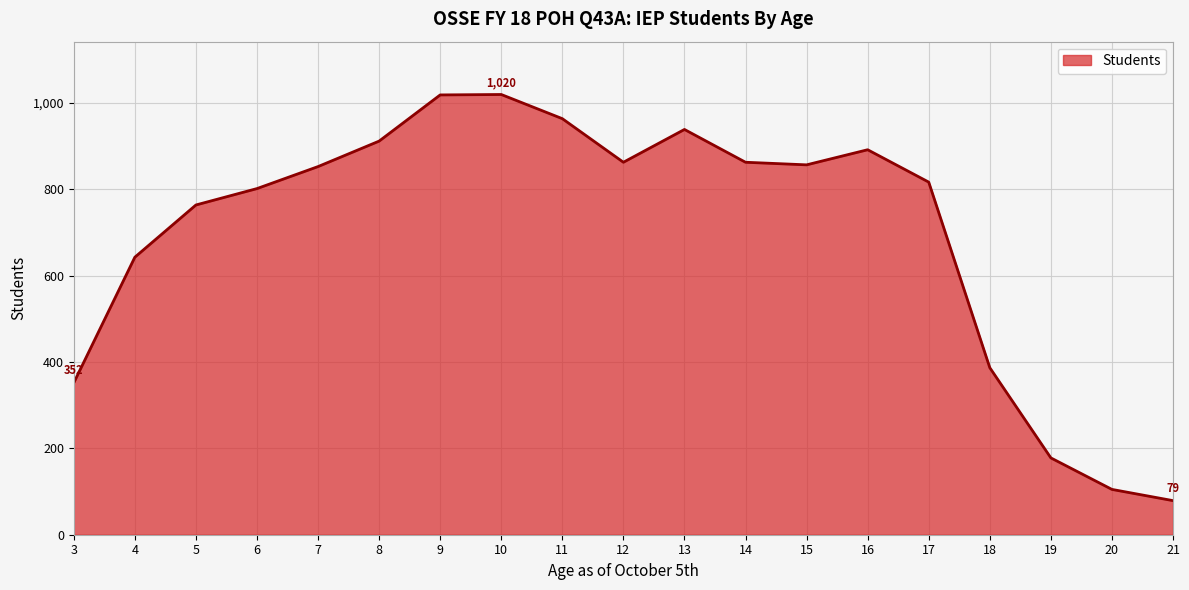

What is the approximate value at 20?

105